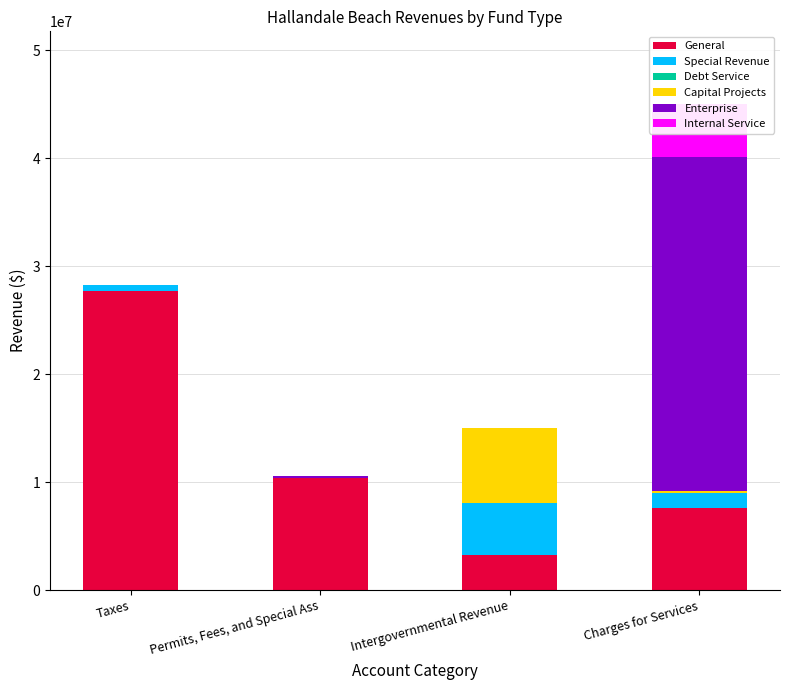

List the series in order of their peak value, lowest first.

Debt Service, Special Revenue, Internal Service, Capital Projects, General, Enterprise